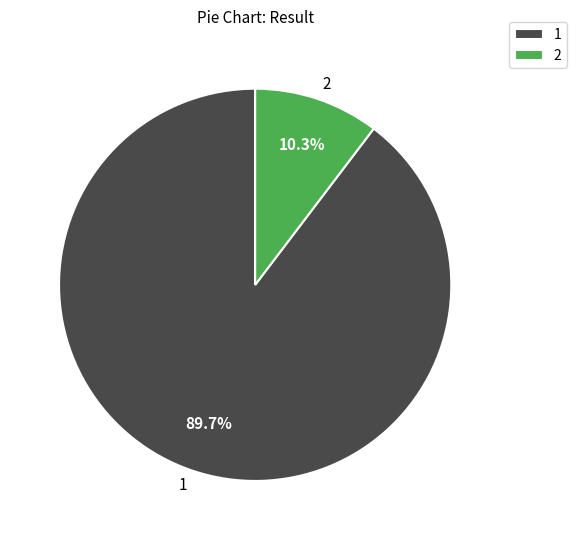

What portion of the pie excludes 2?

89.7%